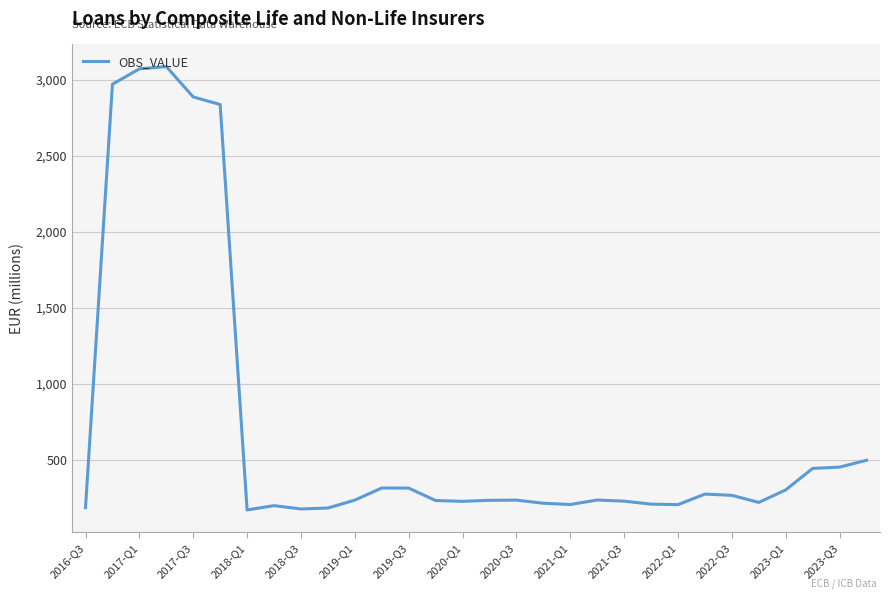

What is the greatest value displayed?

3084.9